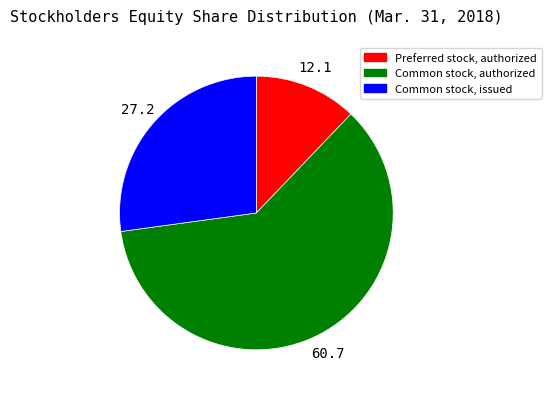

How many slices are in this pie chart?

3